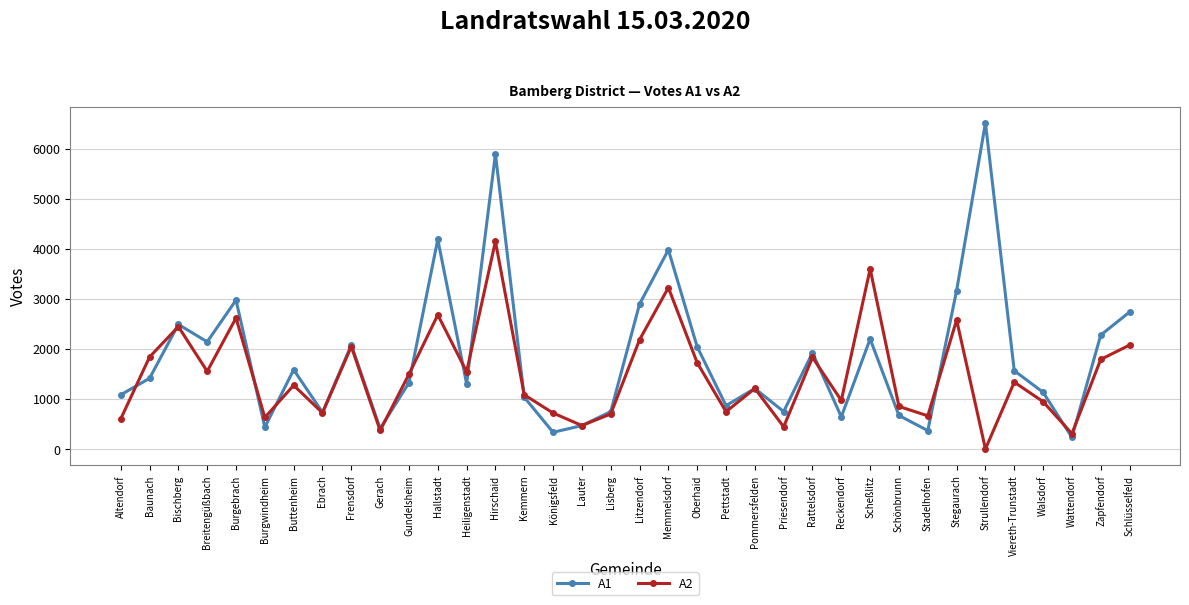

What is the label of the 27th point from the right?

Gerach